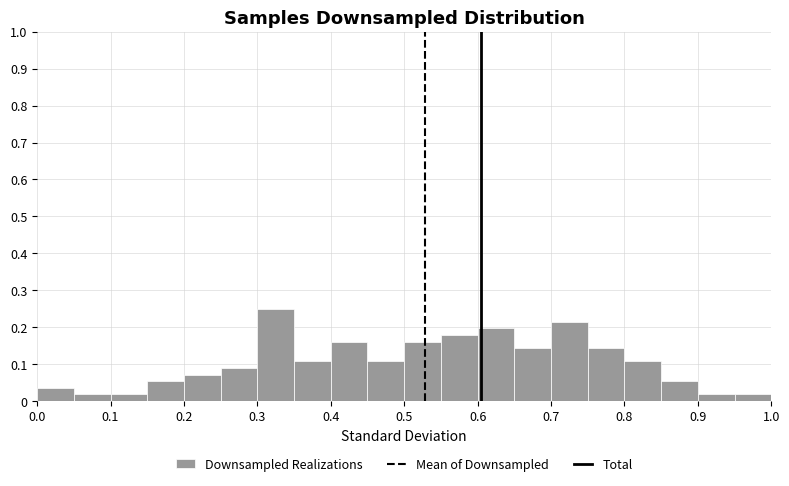

Reading left to right, transcribe this chart: for each bar, give the range it covers on the x-axis and its height. The values are not printed on the chart, so give them approximately, as read against the axis.

0.00 to 0.05: 0.04
0.05 to 0.10: 0.02
0.10 to 0.15: 0.02
0.15 to 0.20: 0.05
0.20 to 0.25: 0.07
0.25 to 0.30: 0.09
0.30 to 0.35: 0.25
0.35 to 0.40: 0.11
0.40 to 0.45: 0.16
0.45 to 0.50: 0.11
0.50 to 0.55: 0.16
0.55 to 0.60: 0.18
0.60 to 0.65: 0.20
0.65 to 0.70: 0.14
0.70 to 0.75: 0.21
0.75 to 0.80: 0.14
0.80 to 0.85: 0.11
0.85 to 0.90: 0.05
0.90 to 0.95: 0.02
0.95 to 1.00: 0.02